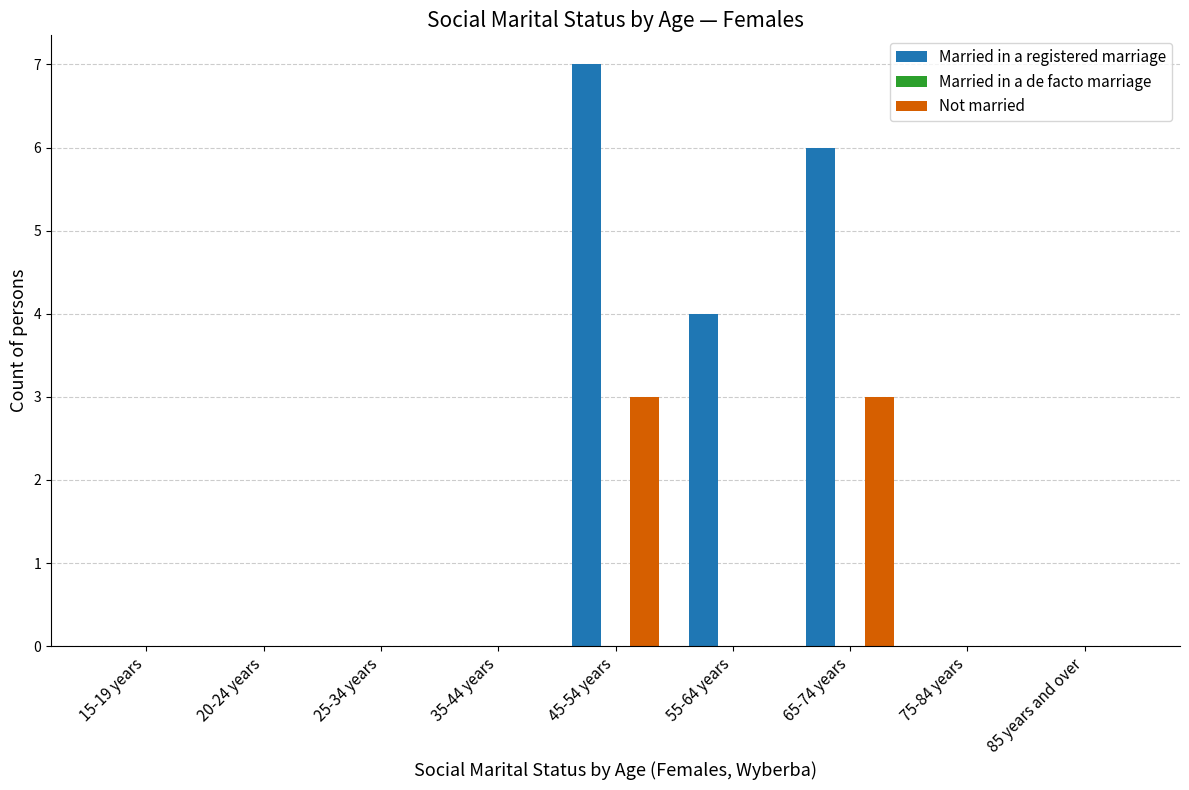

The Married in a registered marriage series shows 6 at 55-64 years. True or false?

False